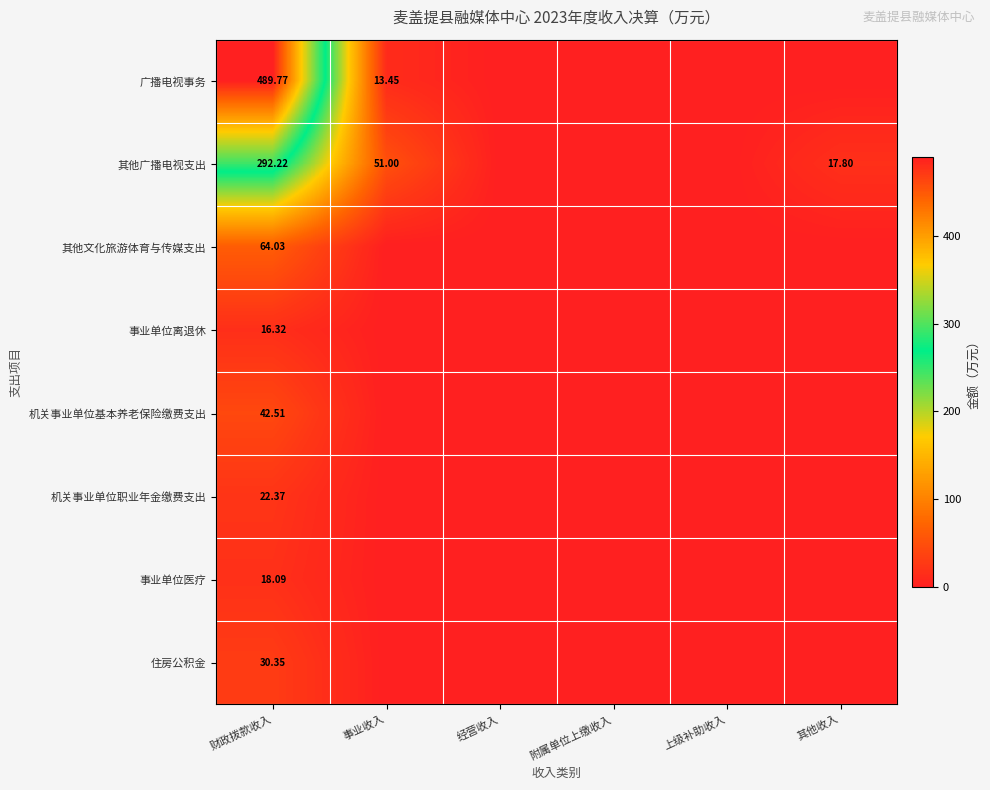

At which category is the sum across all series the highest?

财政拨款收入